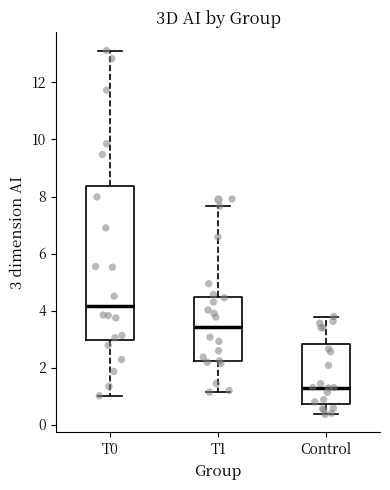

Where does the upper whisker of the box for T0 end on the y-axis? The values are not printed on the chart, so give them approximately, as read against the axis.

13.2